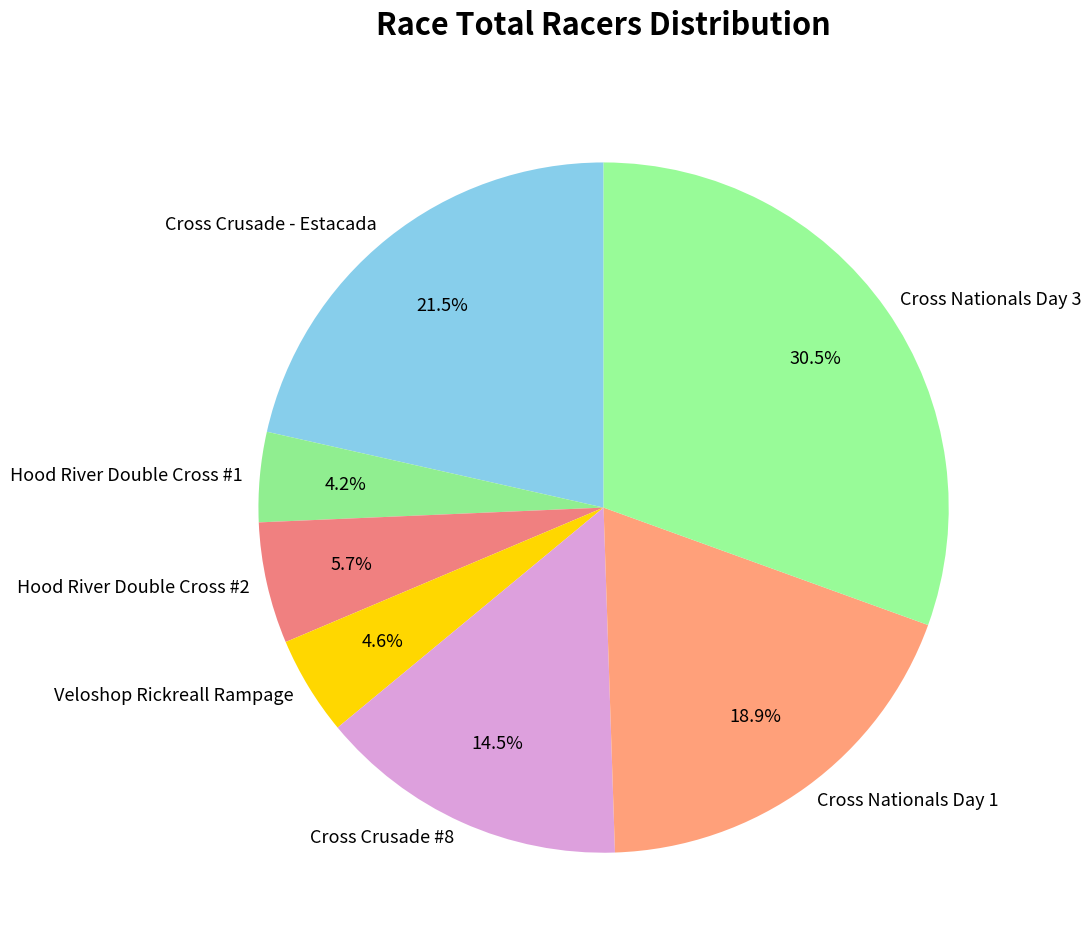

To the nearest percent, what percentage of the pie is Hood River Double Cross #2?

6%